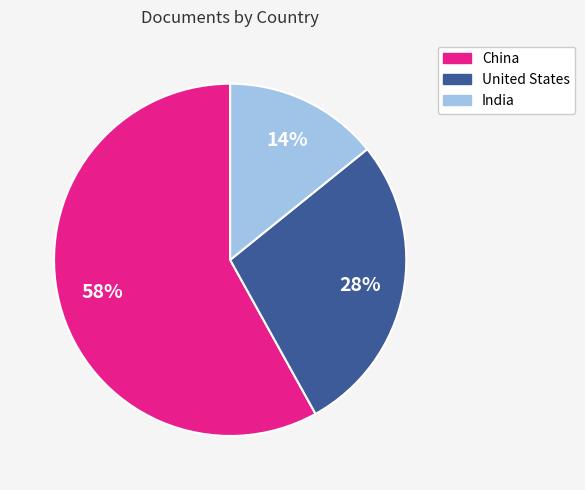

What is the majority slice?

China